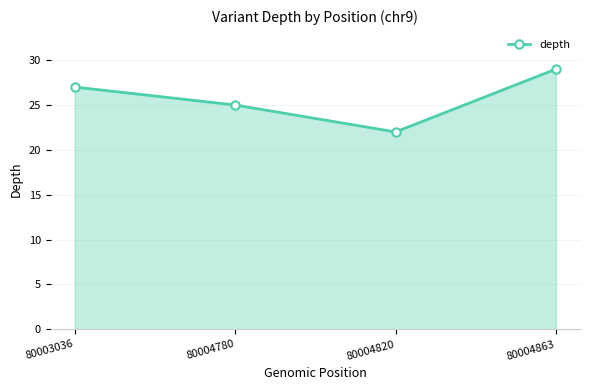

What is the greatest value displayed?

29